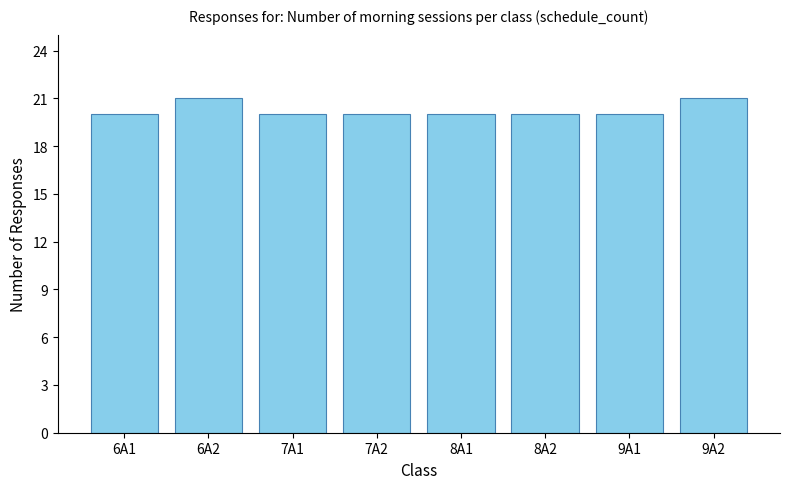

What is the minimum value shown in the chart?

20